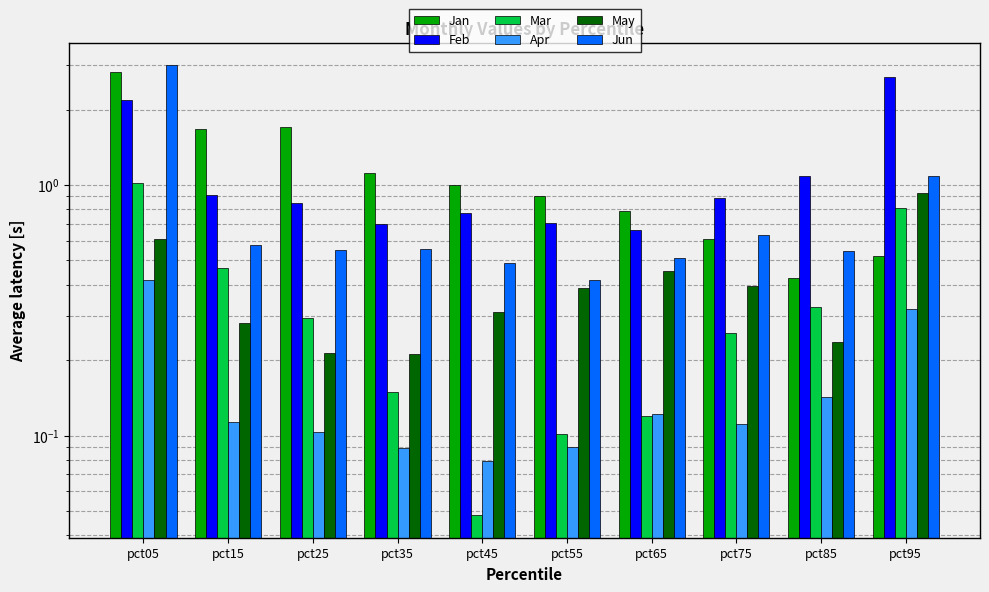

What is the sum of all Mar values?

3.6